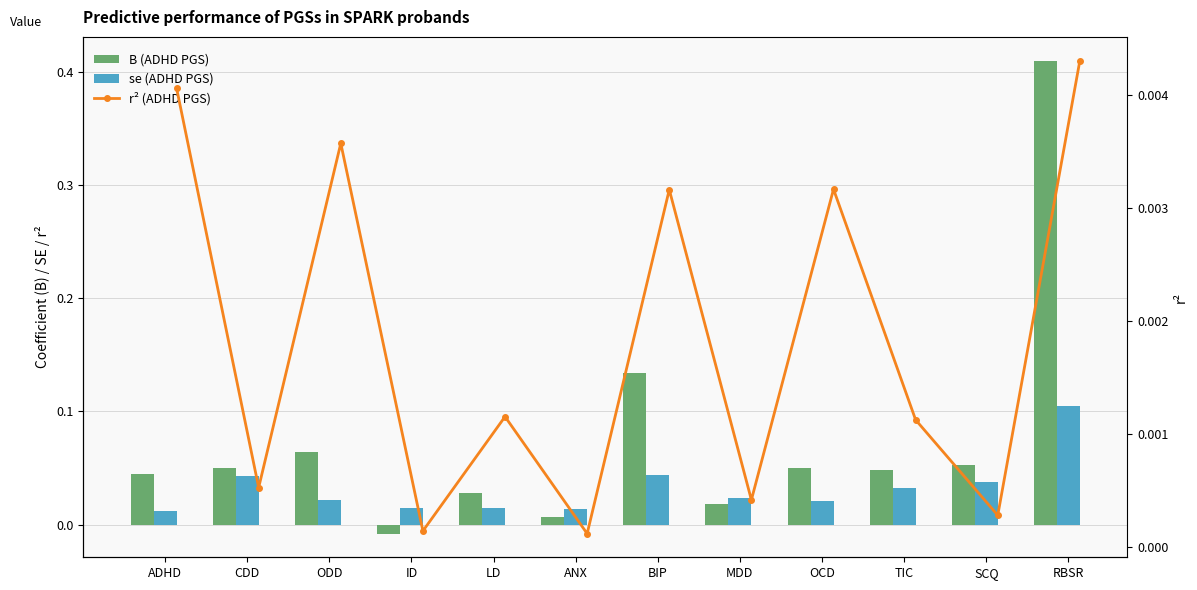

At which label is se (ADHD PGS) closest to 0?

ADHD